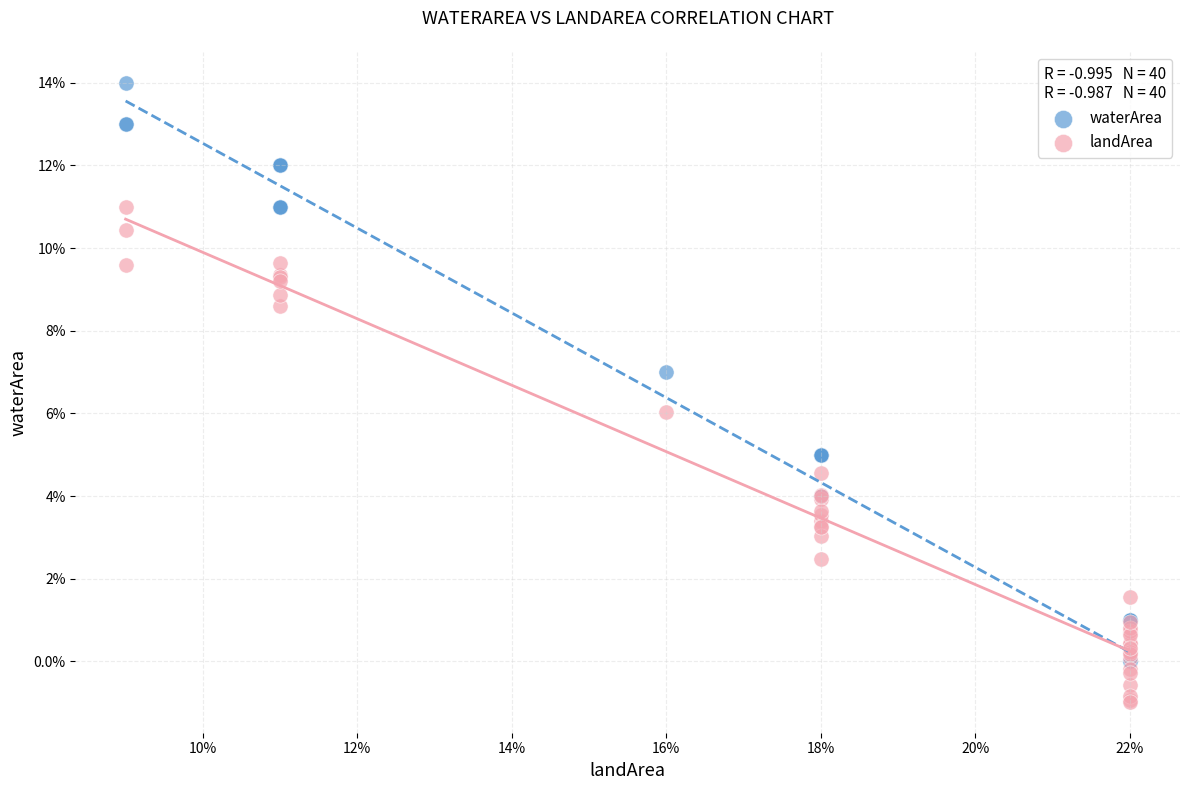

What are all the series names shown in the legend?

waterArea, landArea